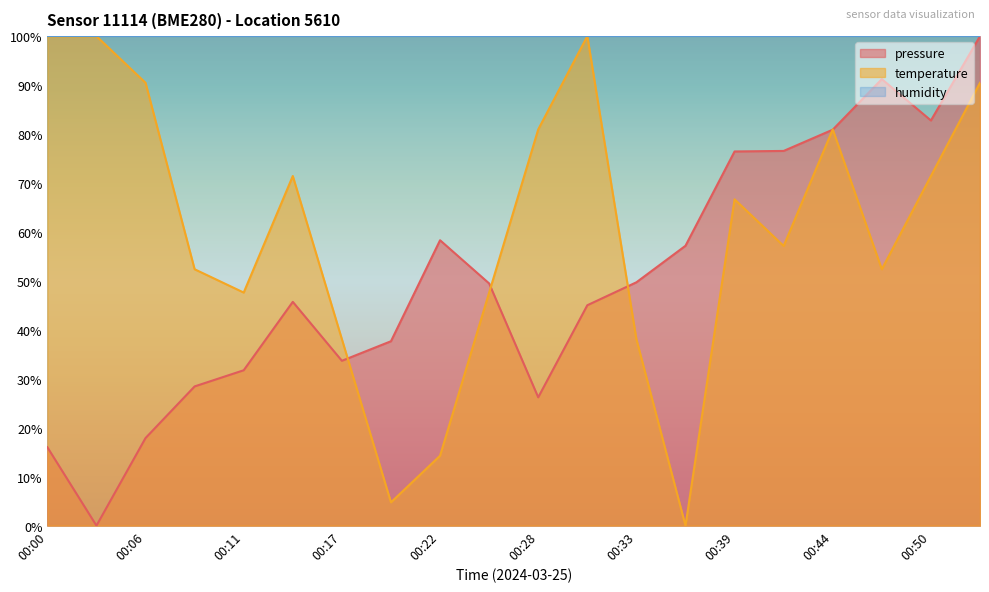

Which series ends up on top after the final intersection of pressure and temperature?

pressure